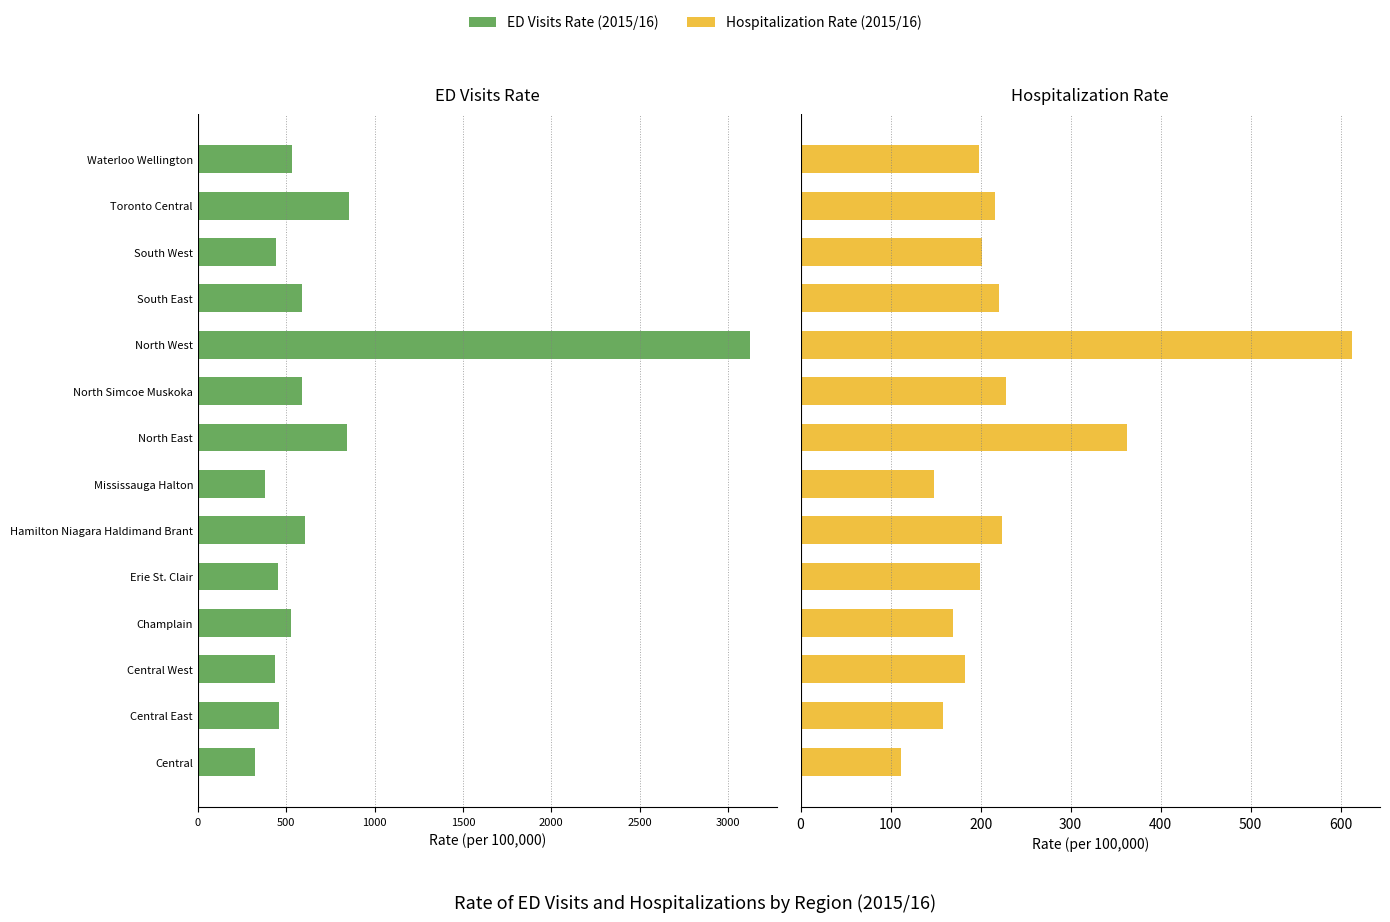

What is the lowest value of the Hospitalization Rate series?

112.0